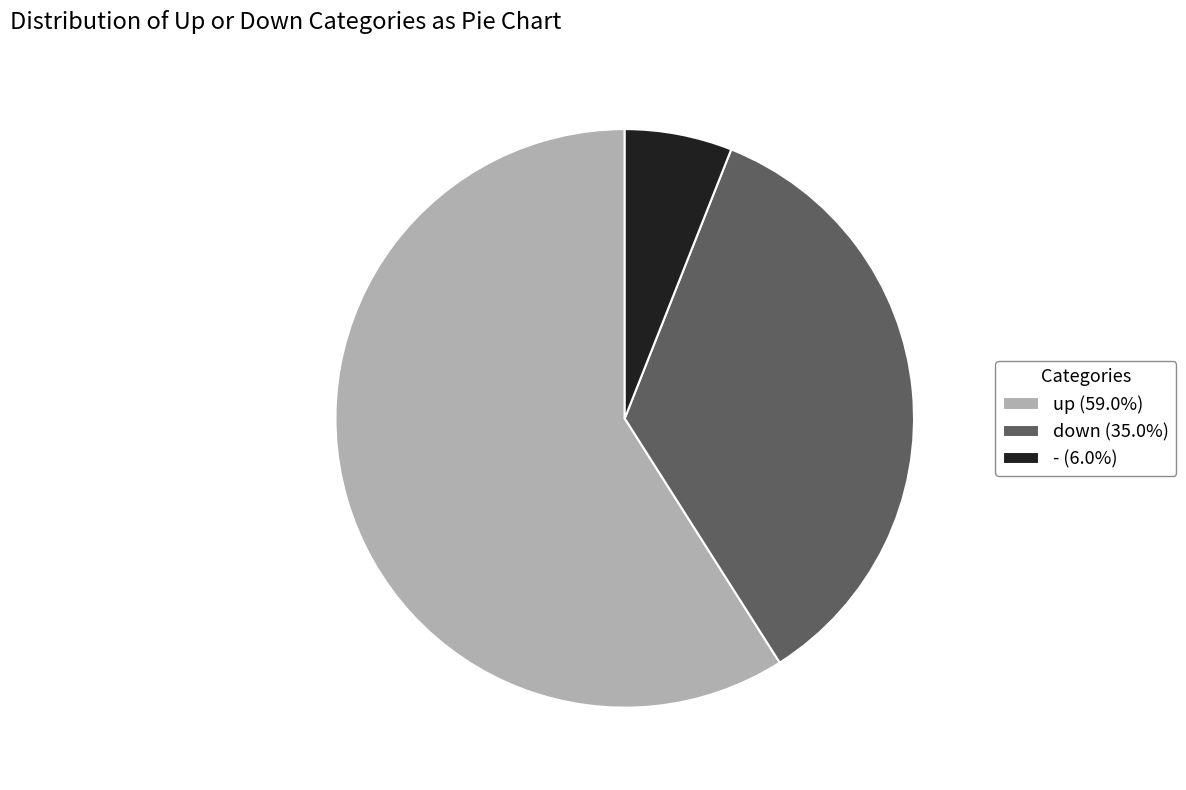

Is - (6.0%) the majority of the pie?

No